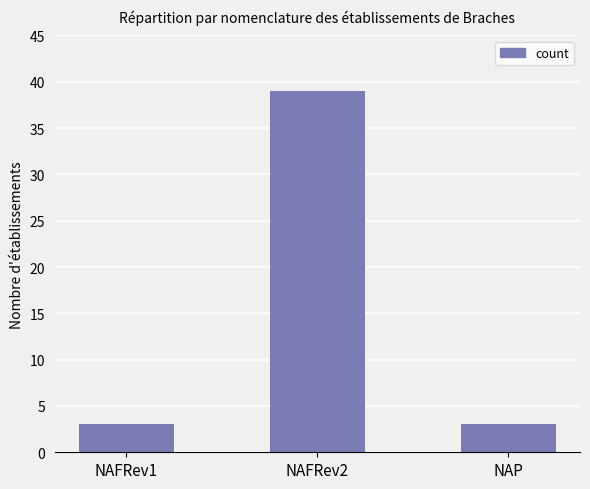

What is the label of the 1st bar from the right?

NAP